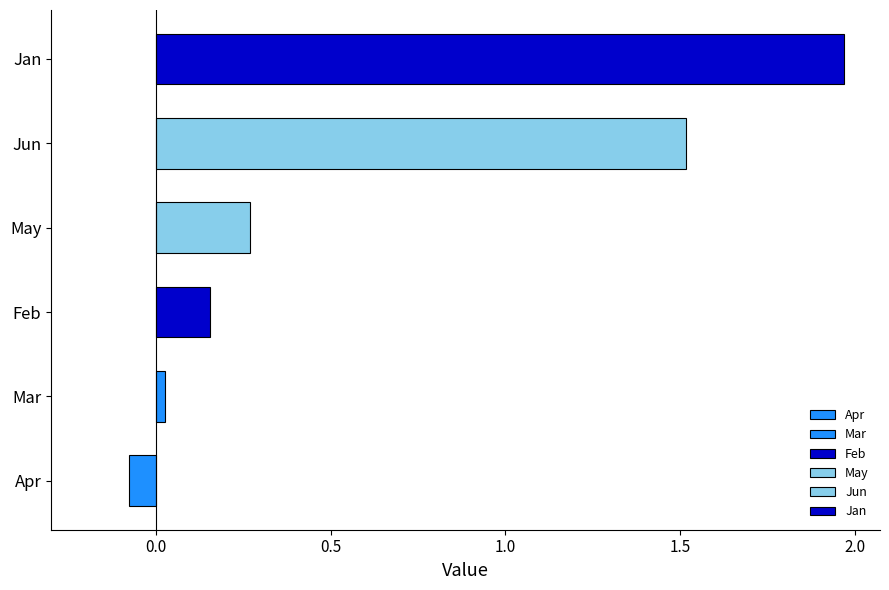

Are the bars horizontal?

Yes